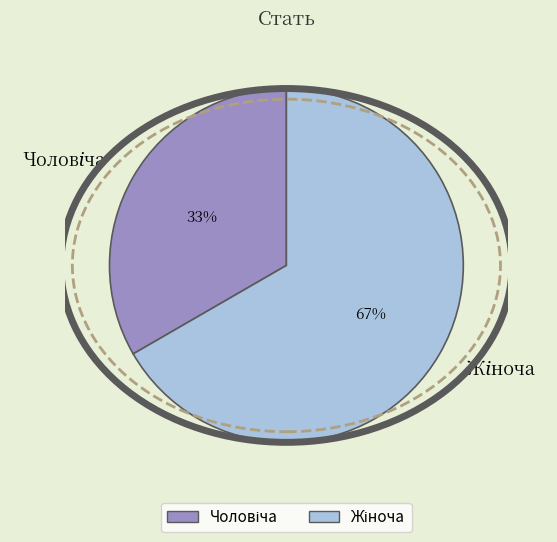

To the nearest percent, what is the average slice percentage?

50%